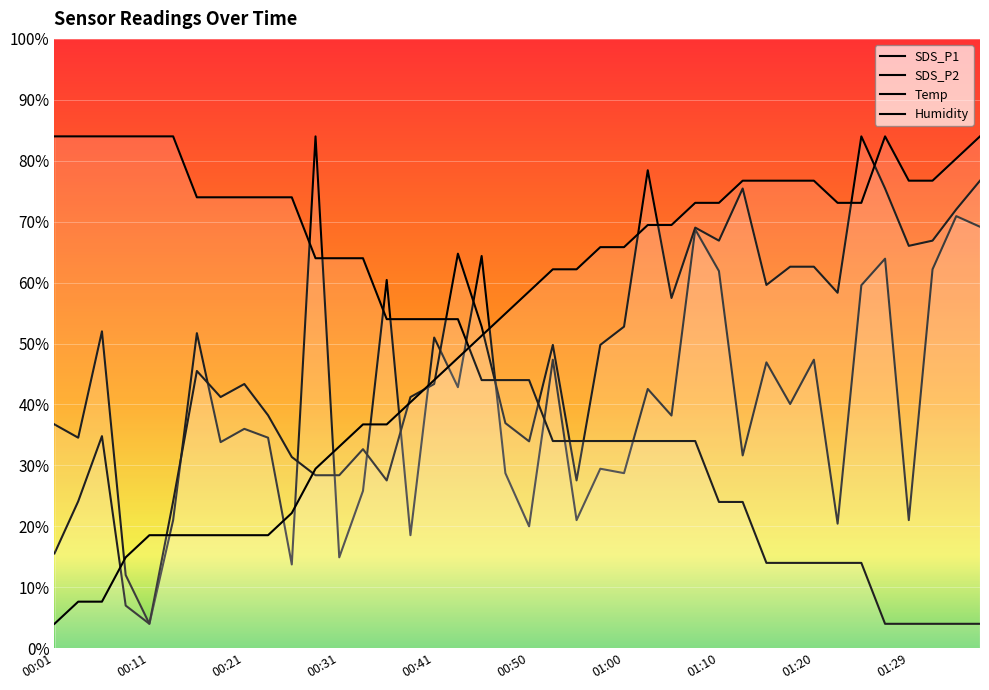

At which category is the sum across all series the highest?

27